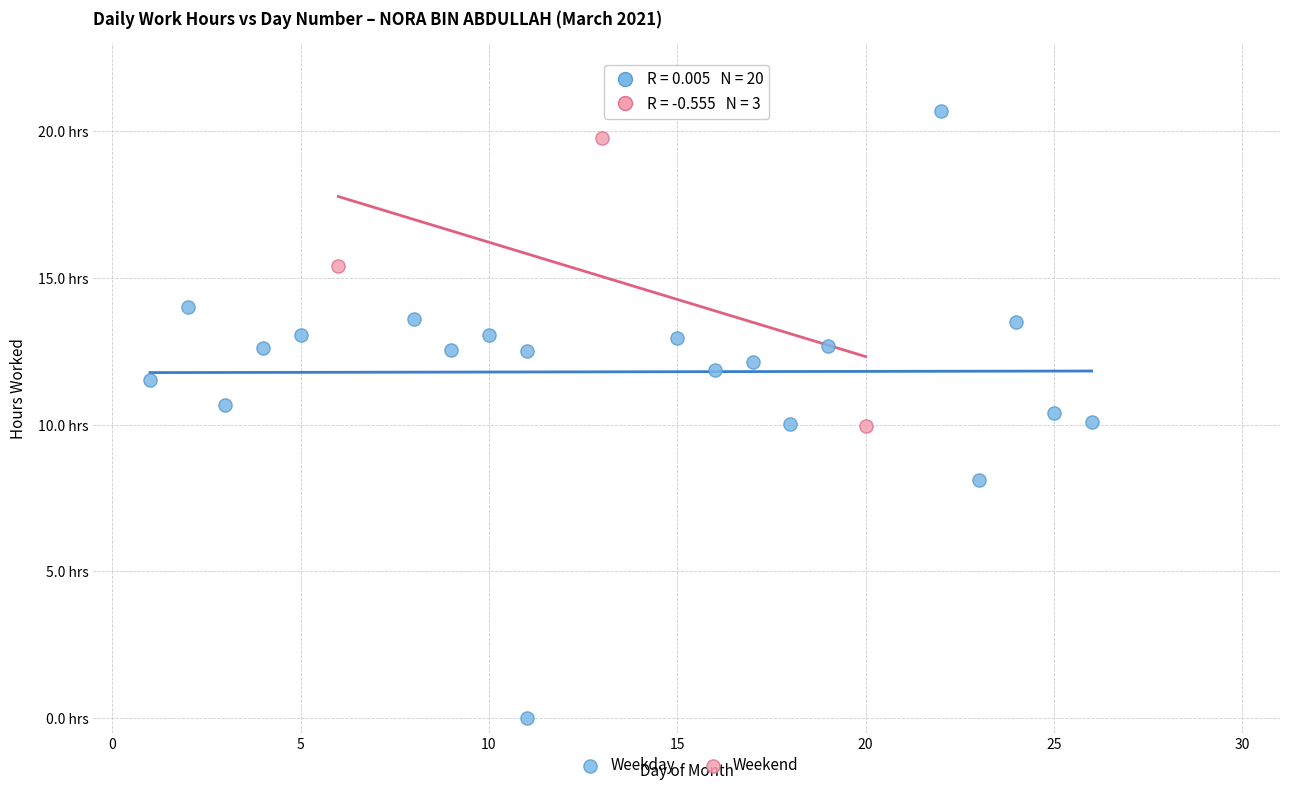

Which series contains the lowest Y value?

Weekday